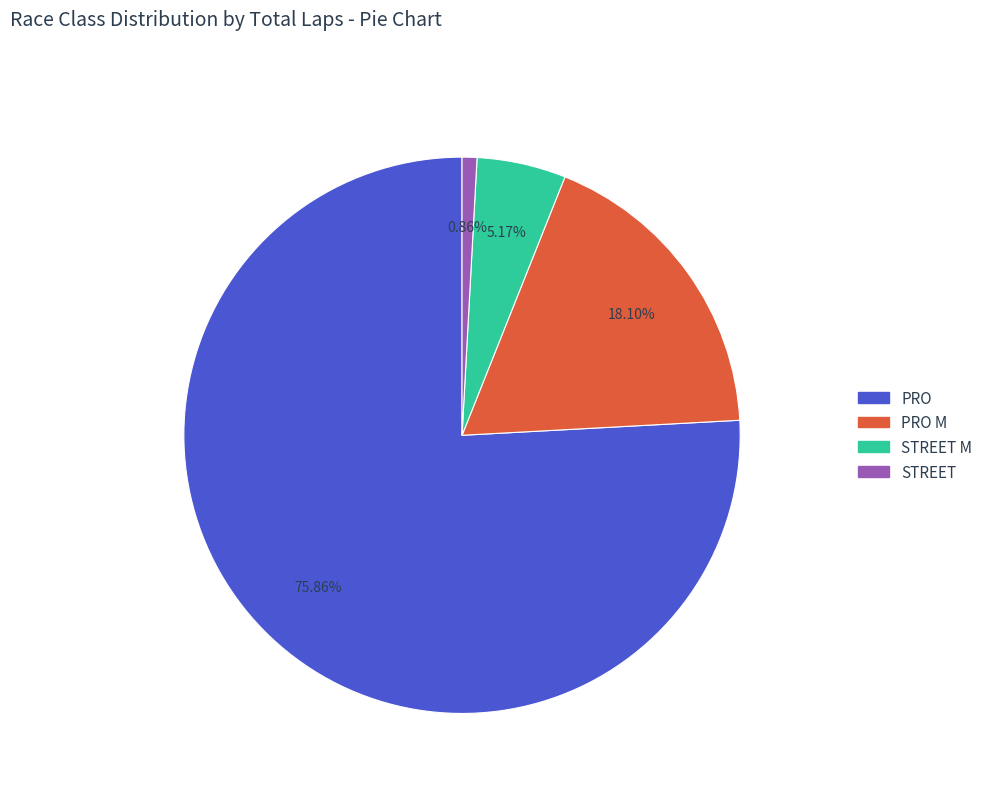

True or false: STREET M accounts for 15% of the total.

False